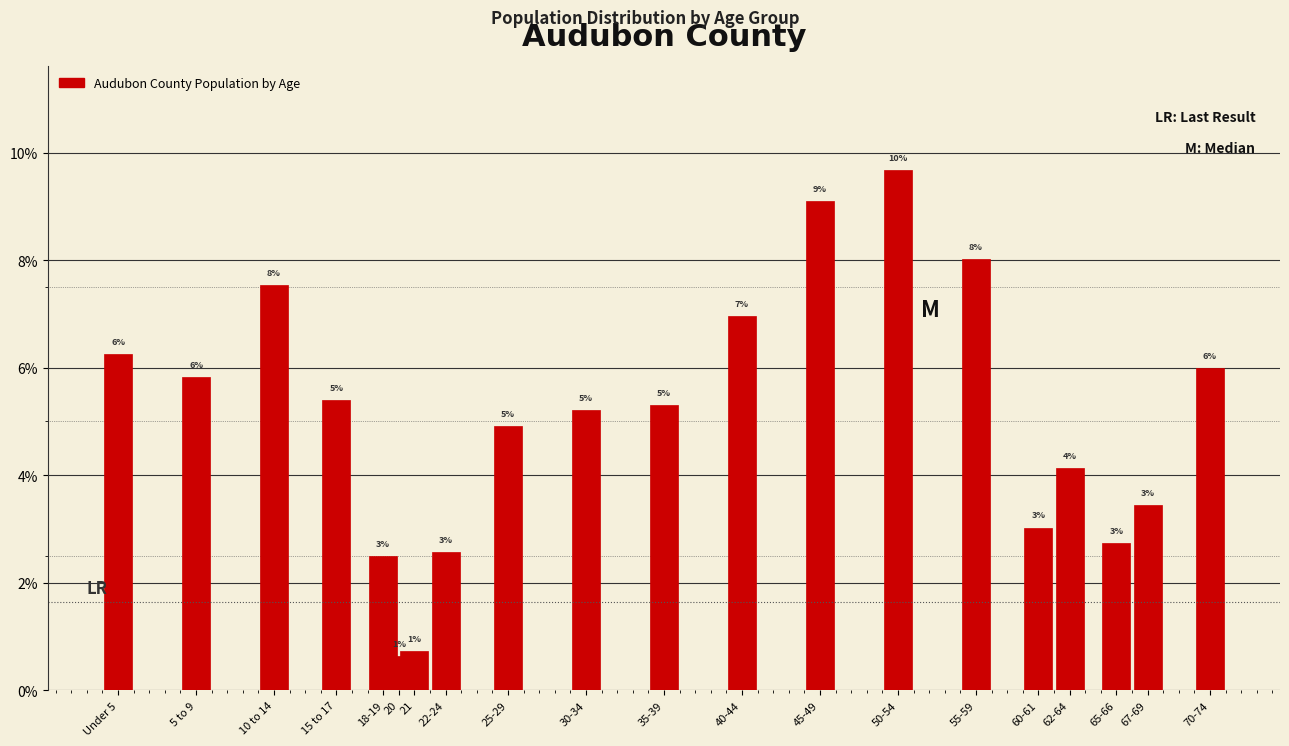

At which label does the data first exceed 5?

Under 5